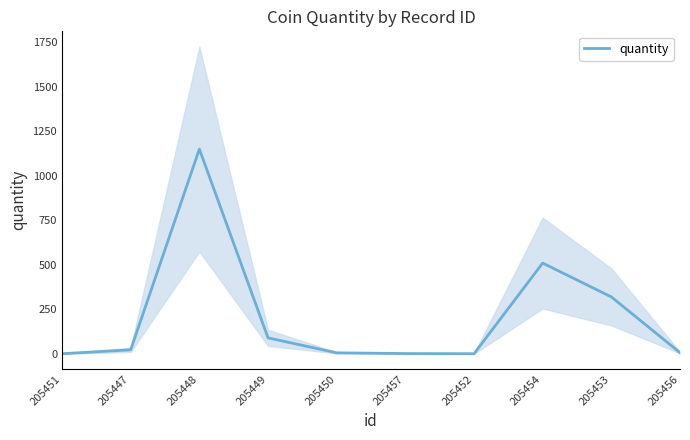

Rank the categories by value from lowest to highest.

205451, 205452, 205457, 205450, 205456, 205447, 205449, 205453, 205454, 205448